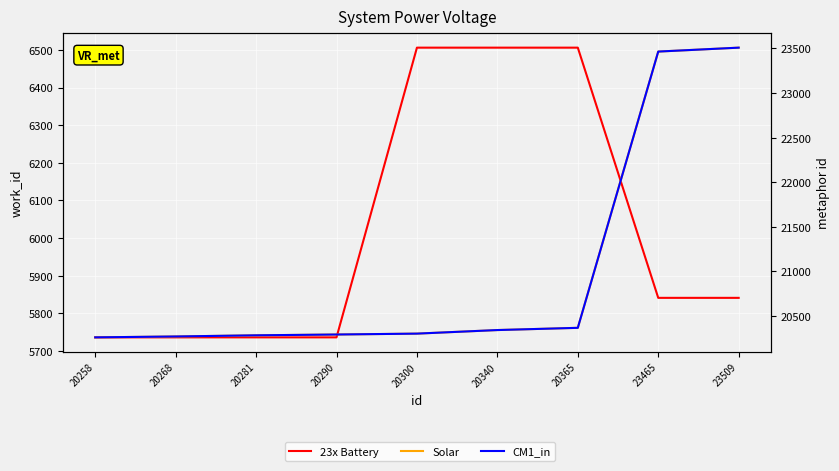

What is the sum of the Solar values at 20365 and 23509?

43874